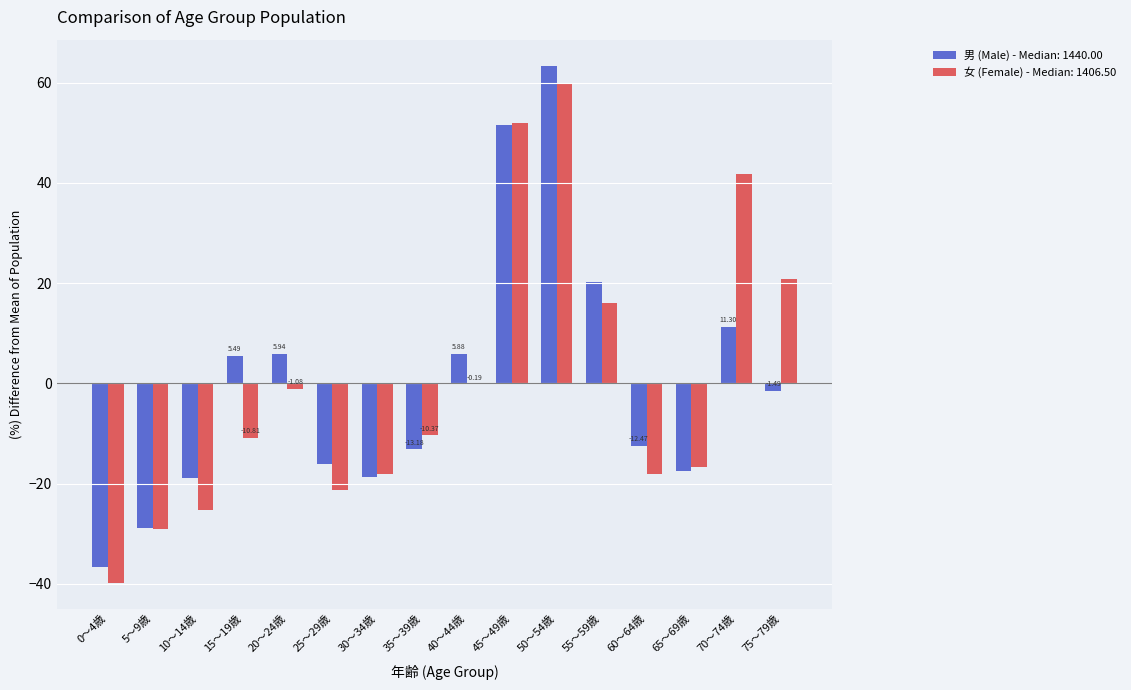

What is the total value across all series at 55～59歳?

36.2